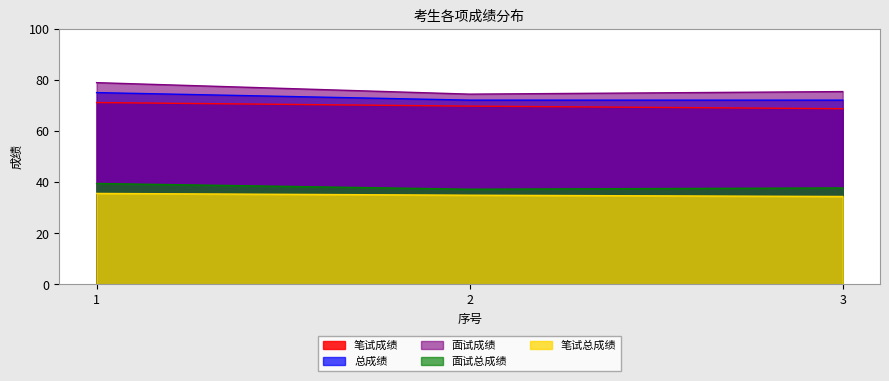

List the series in order of their peak value, highest first.

面试成绩, 总成绩, 笔试成绩, 面试总成绩, 笔试总成绩